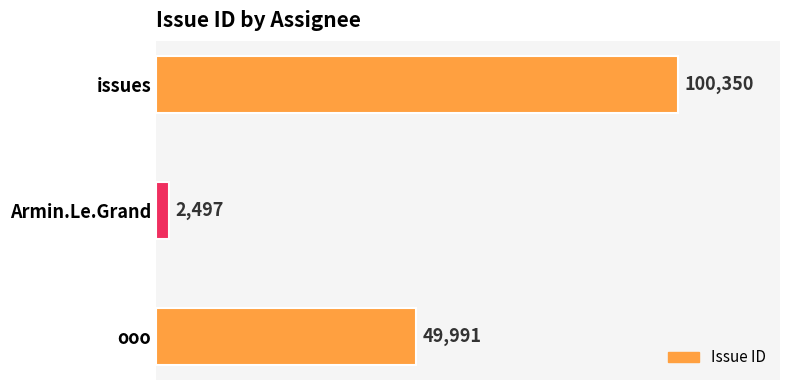

What is the label of the 1st bar from the bottom?

ooo